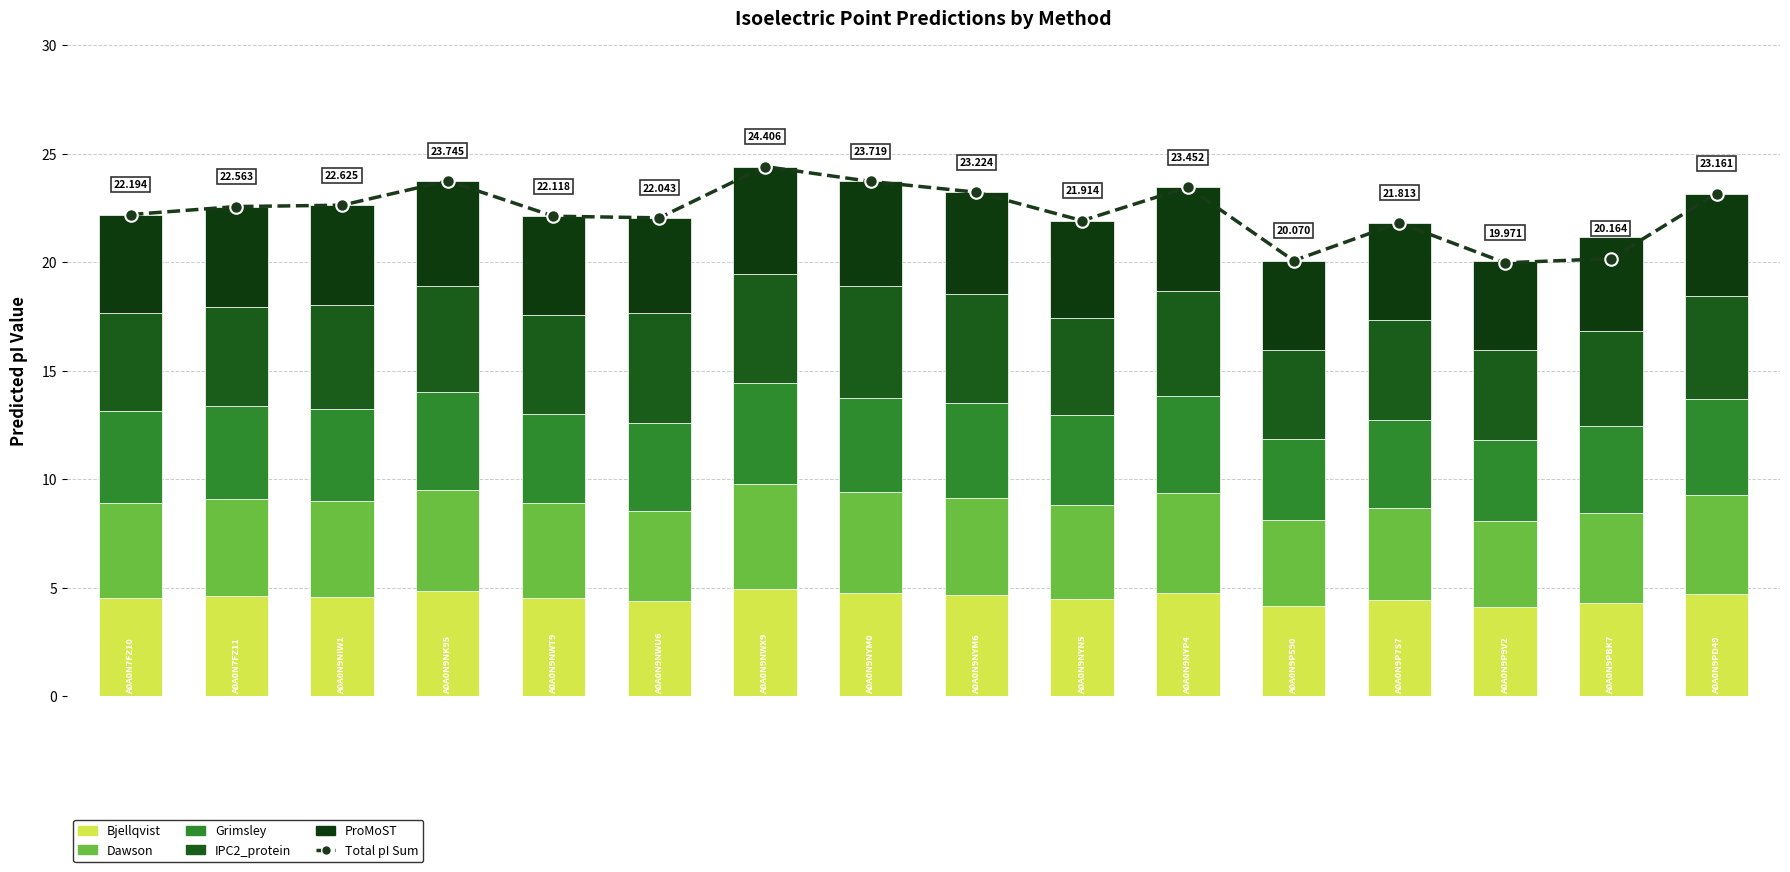

What is the difference between the maximum and minimum values in the Grimsley series?

0.9